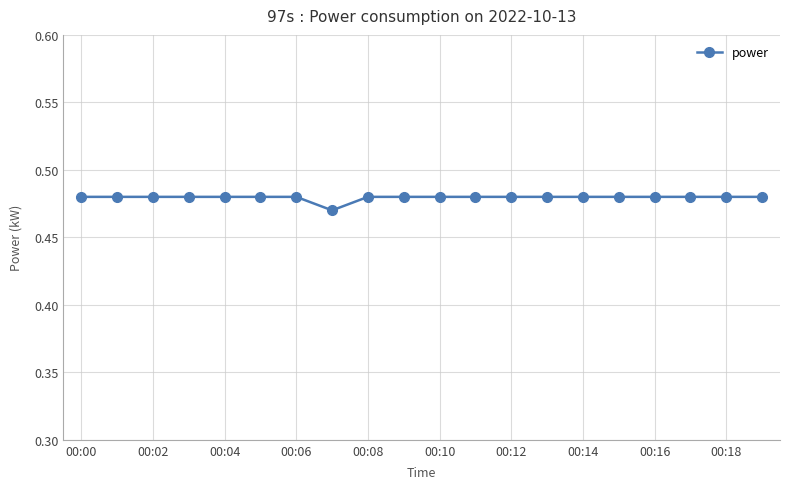

How many values are between 0 and 1?

20